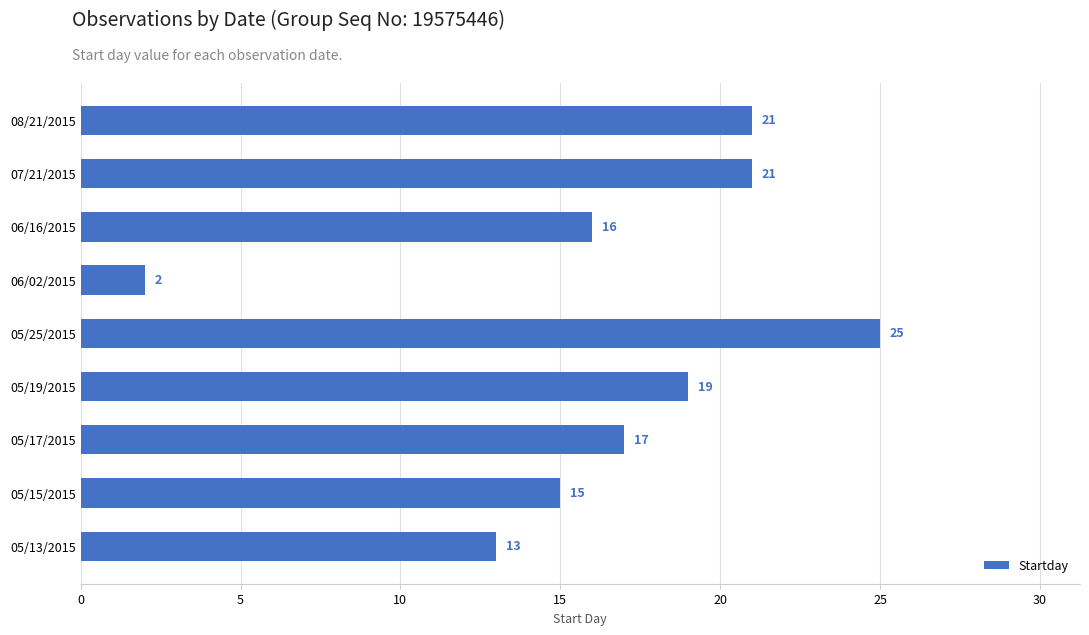

True or false: the data shows 10 at 05/15/2015.

False